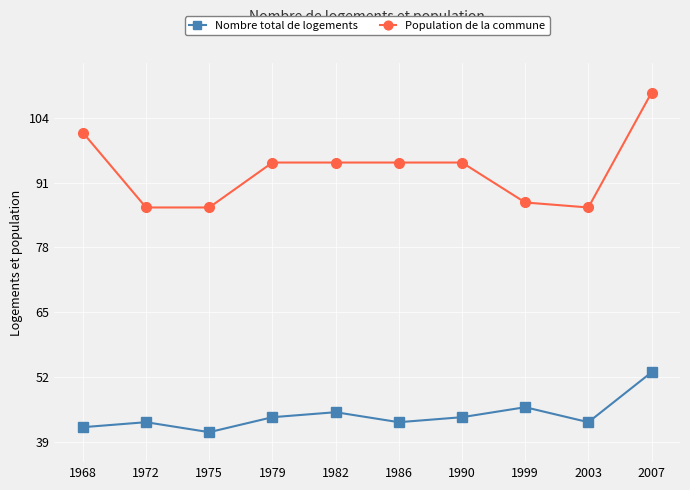

Is the value of Nombre total de logements at 2003 greater than the value of Population de la commune at 1990?

No